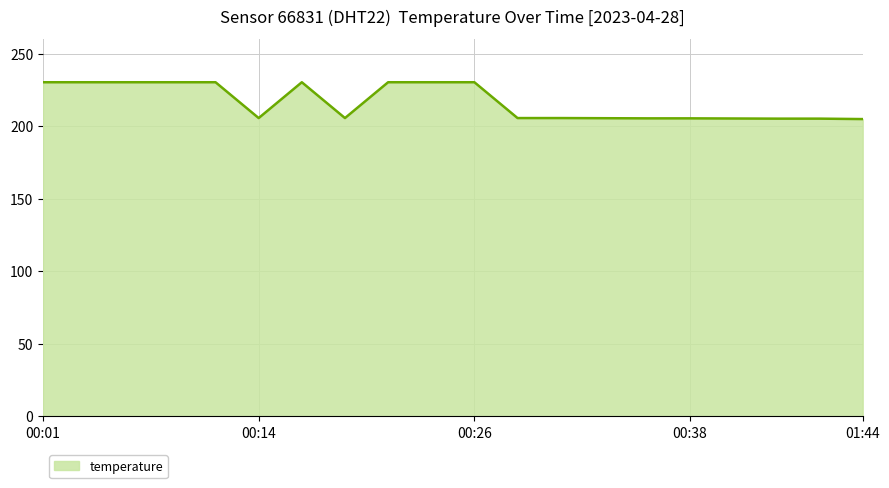

What is the difference between the maximum and minimum values?

25.4